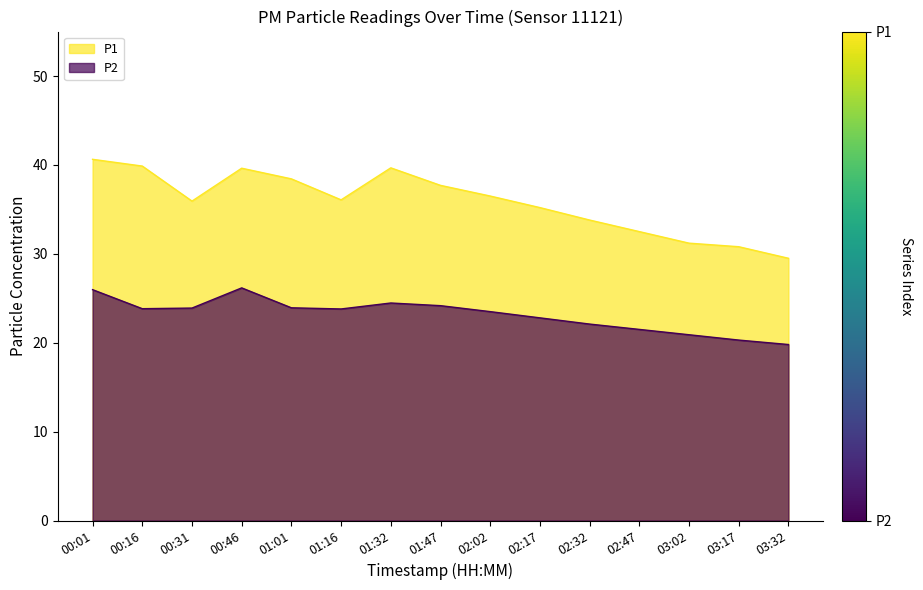

True or false: P2 has more than 1 interior local peaks.

True